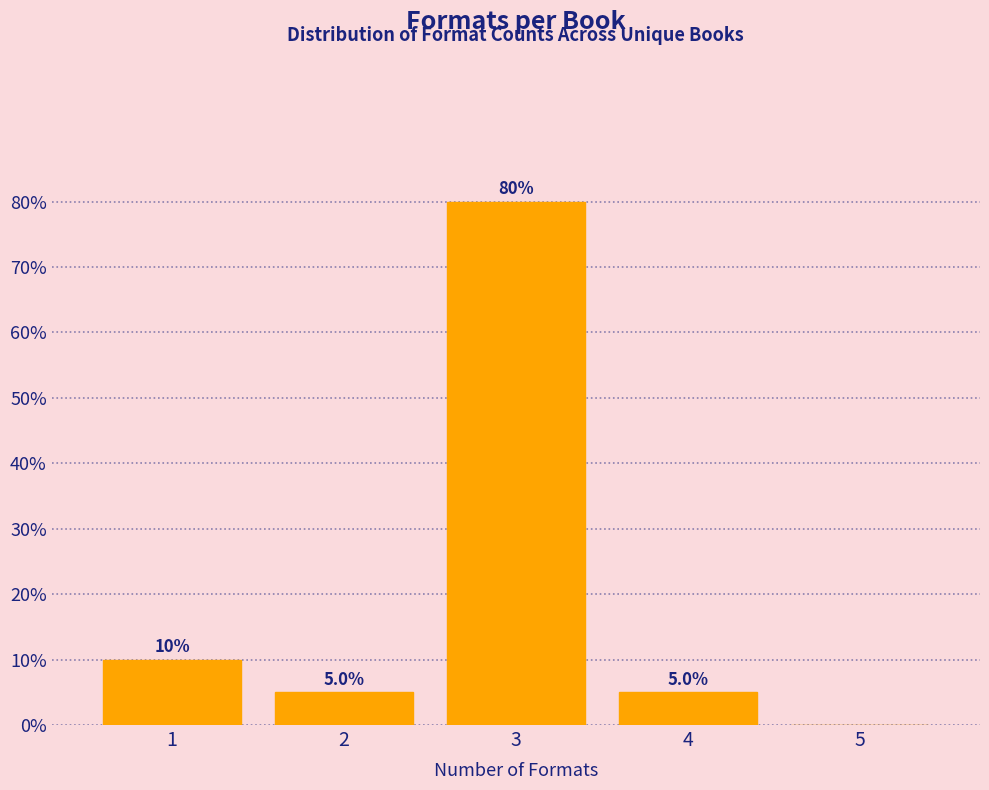

Reading right to left, what are all the values shown in this chart?

5=0	4=5	3=80	2=5	1=10